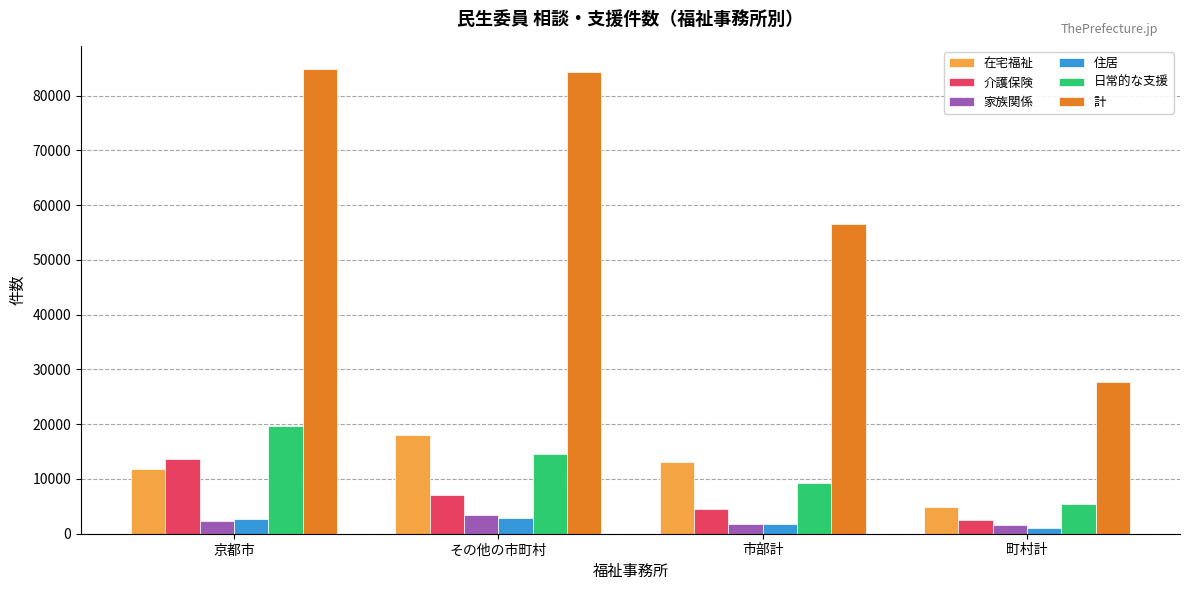

The 日常的な支援 series shows 19726 at 京都市. True or false?

True